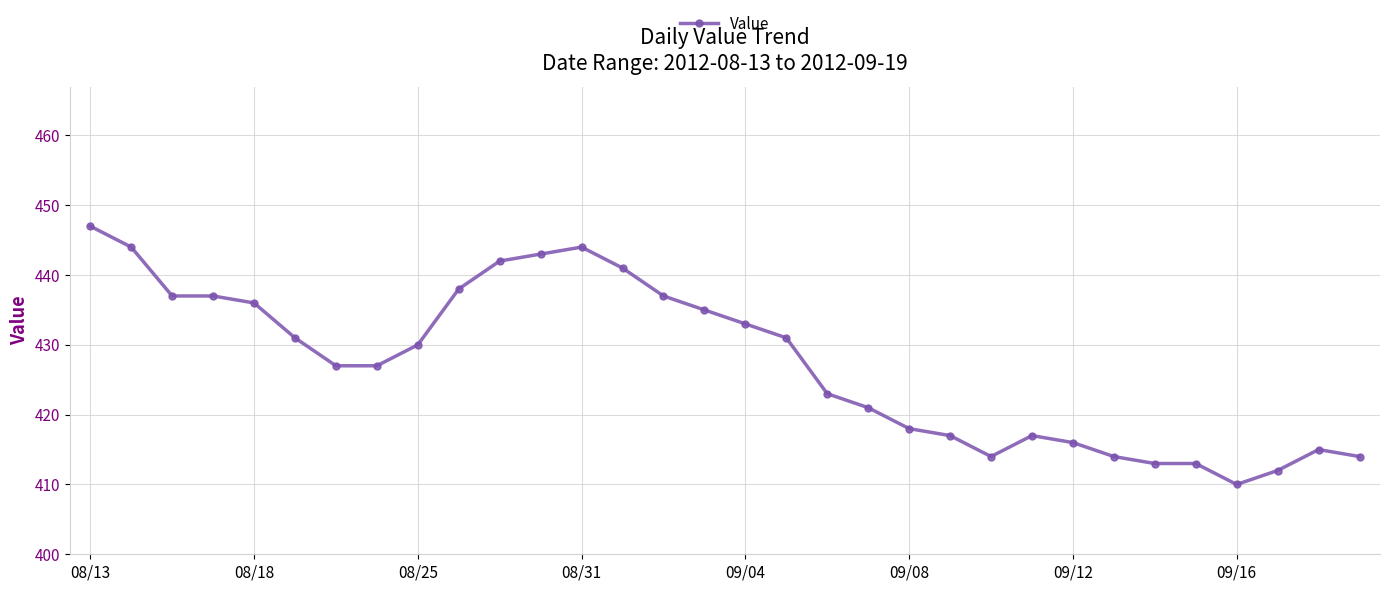

What is the value of the 31st point from the left?

415